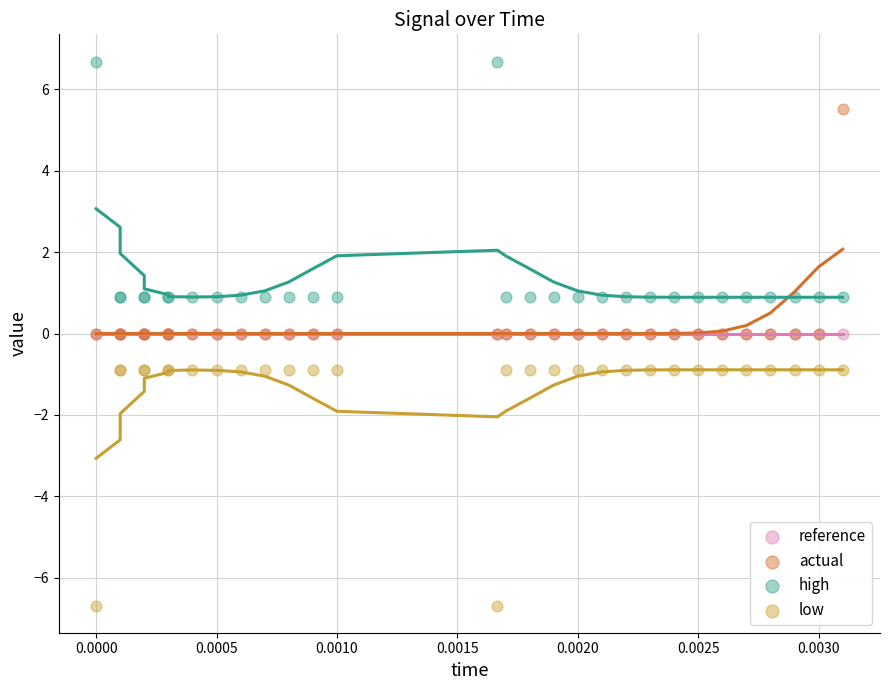

What are all the series names shown in the legend?

reference, actual, high, low